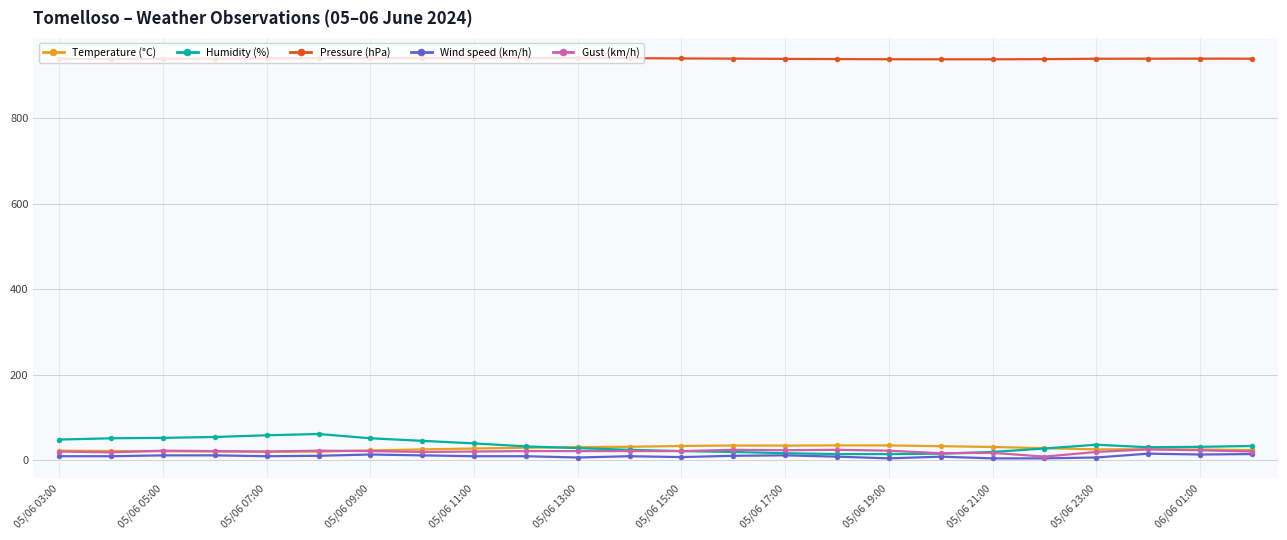

What is the sum of all Humidity (%) values?

818.0